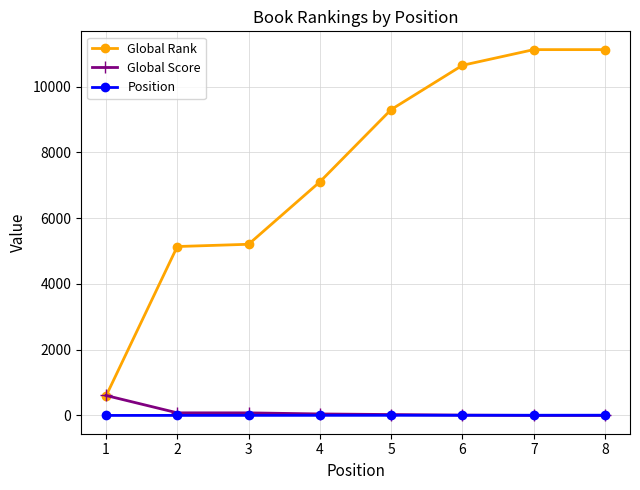

Is the value of Global Rank at 2 greater than the value of Global Score at 5?

Yes